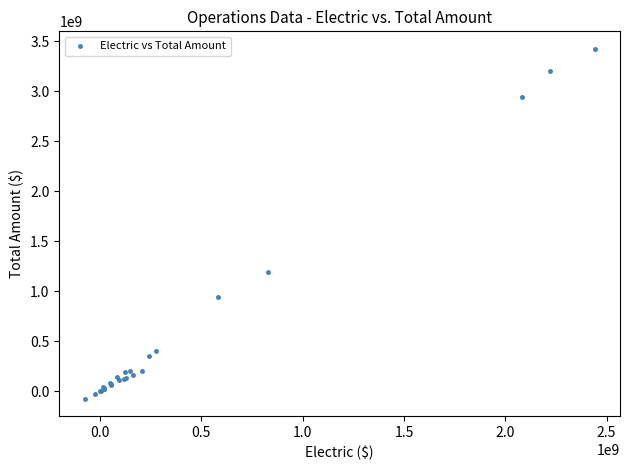

What Y value in the scatter plot is closest to 1674669012?

1188508766.3